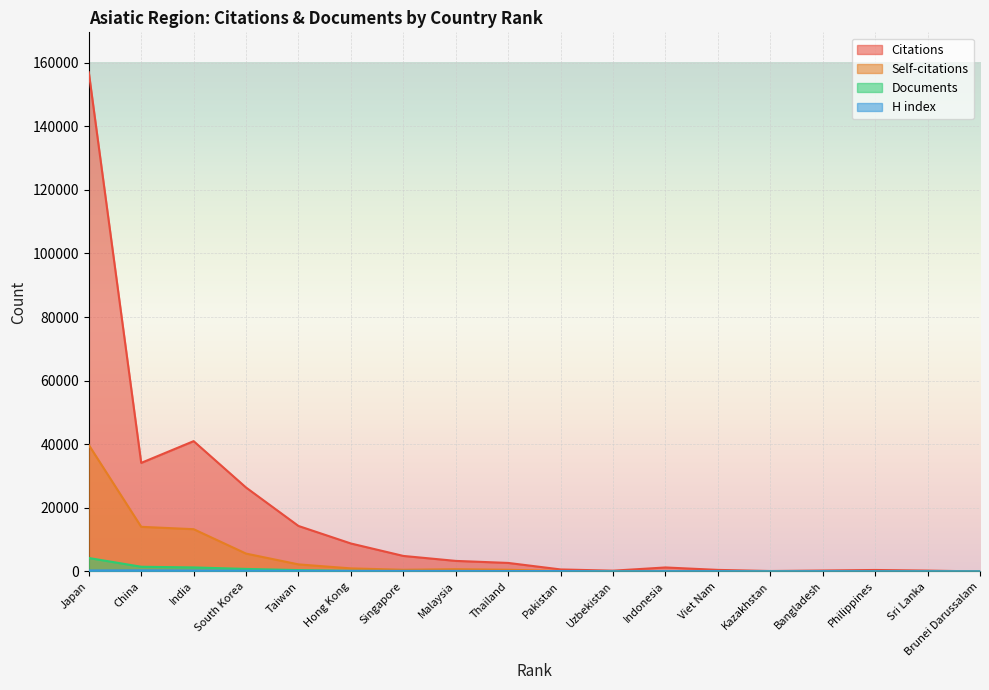

Where is Self-citations nearest to the value 19887?

China